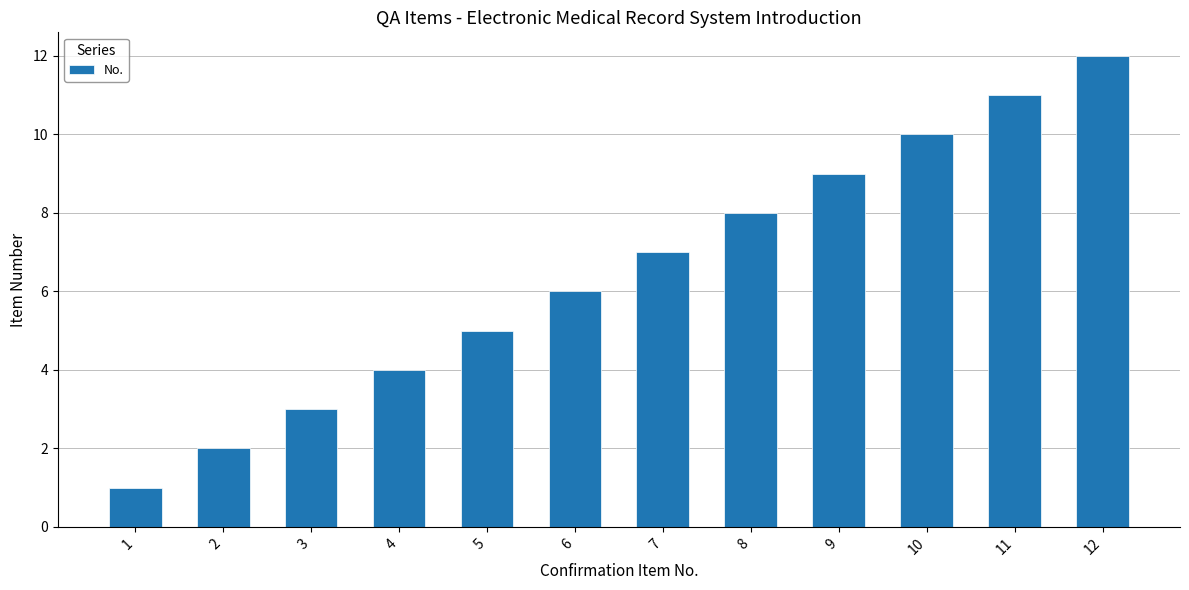

At which category does the chart reach its minimum across all series?

1